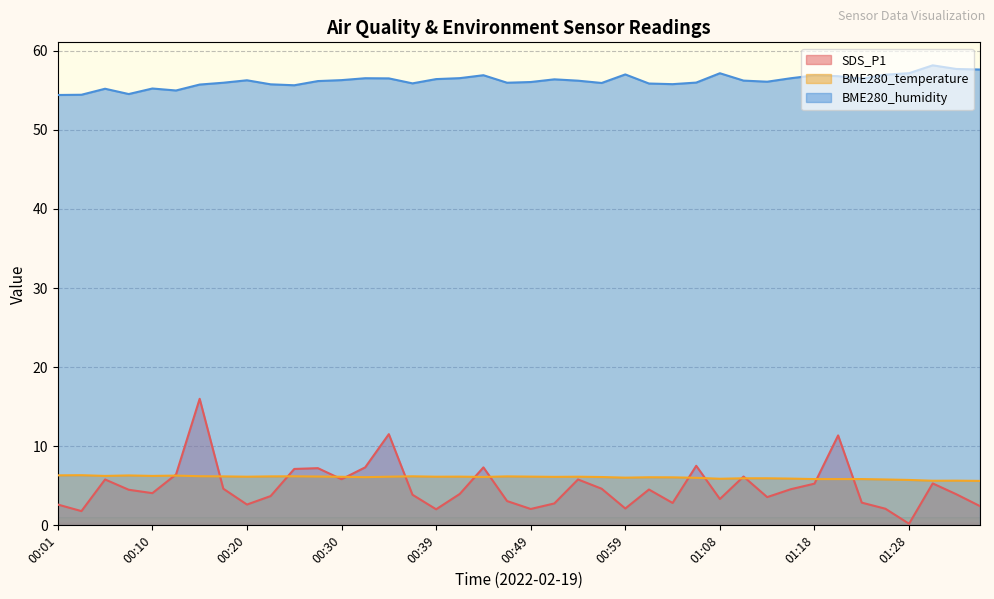

Rank the series by their maximum value, from lowest to highest.

BME280_temperature, SDS_P1, BME280_humidity